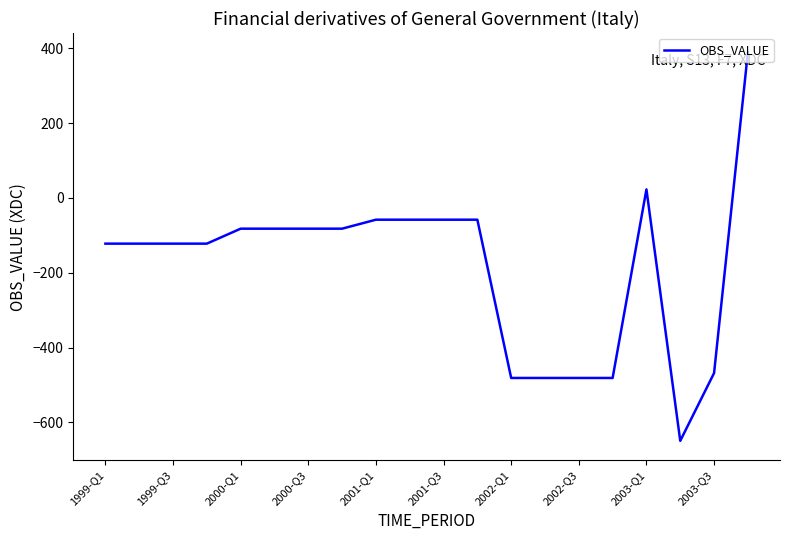

Reading left to right, list all the values displayed in this chart.

-122	-122	-122	-122	-82	-82	-82	-82	-58	-58	-58	-58	-481	-481	-481	-481	23	-649	-468	389